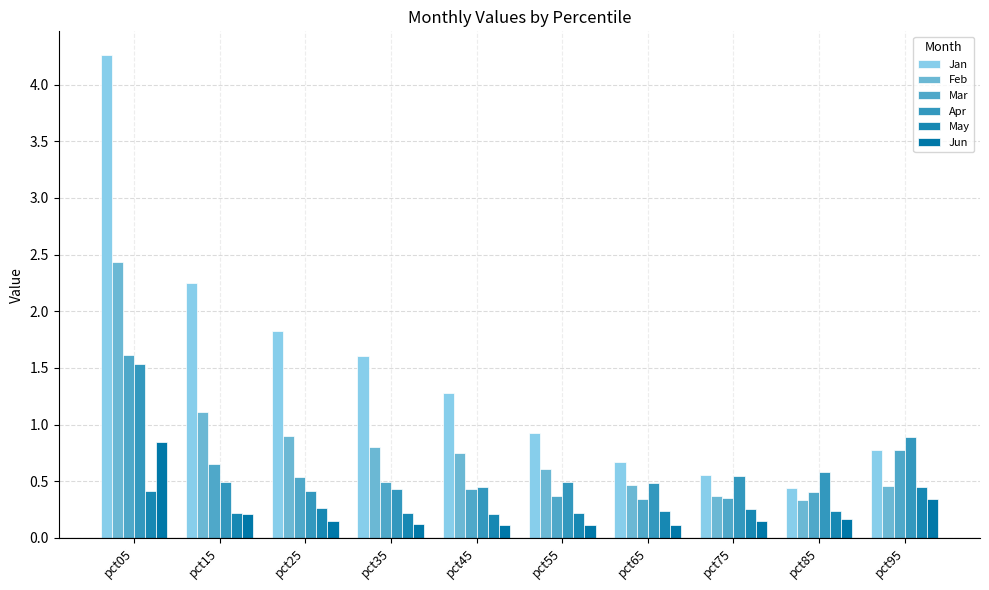

What is the lowest value of the Feb series?

0.3